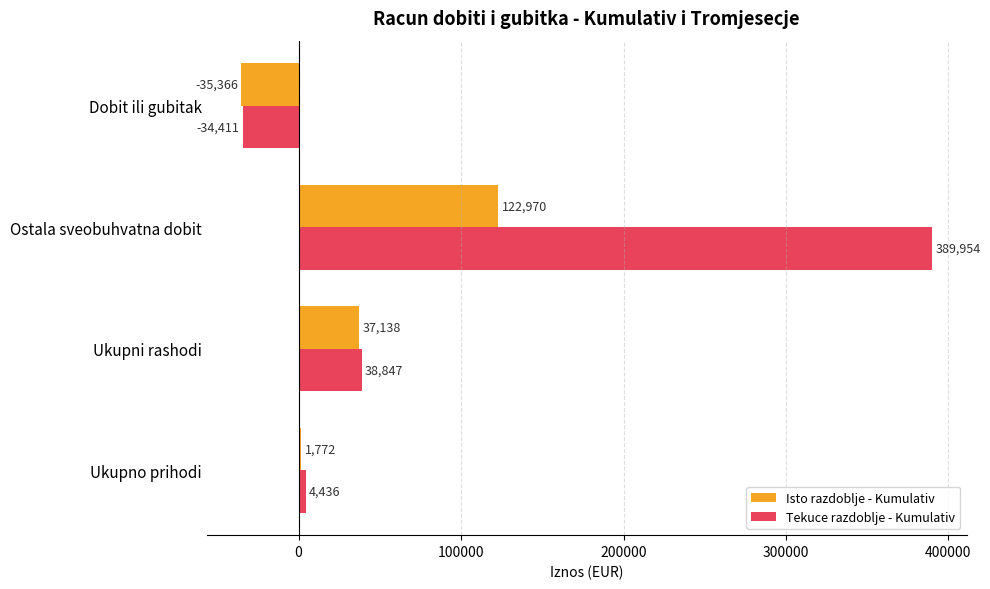

At Ukupno prihodi, list the series in order from largest to smallest.

Tekuce razdoblje - Kumulativ, Isto razdoblje - Kumulativ